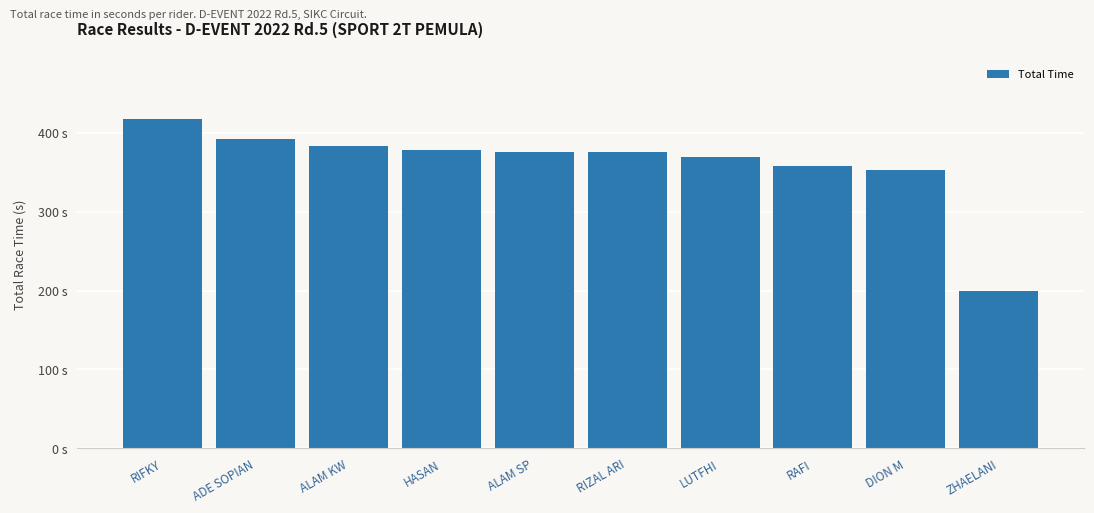

Where is the data nearest to the value 308?

DION M